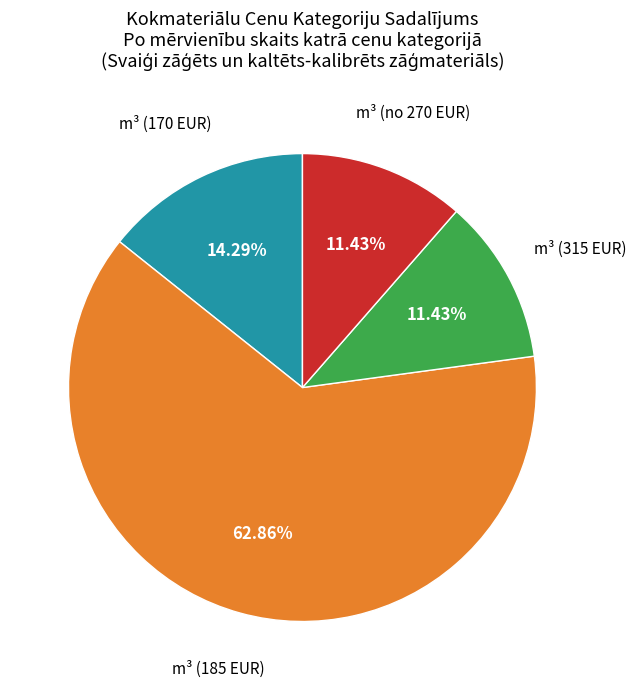

To the nearest percent, what is the average slice percentage?

25%